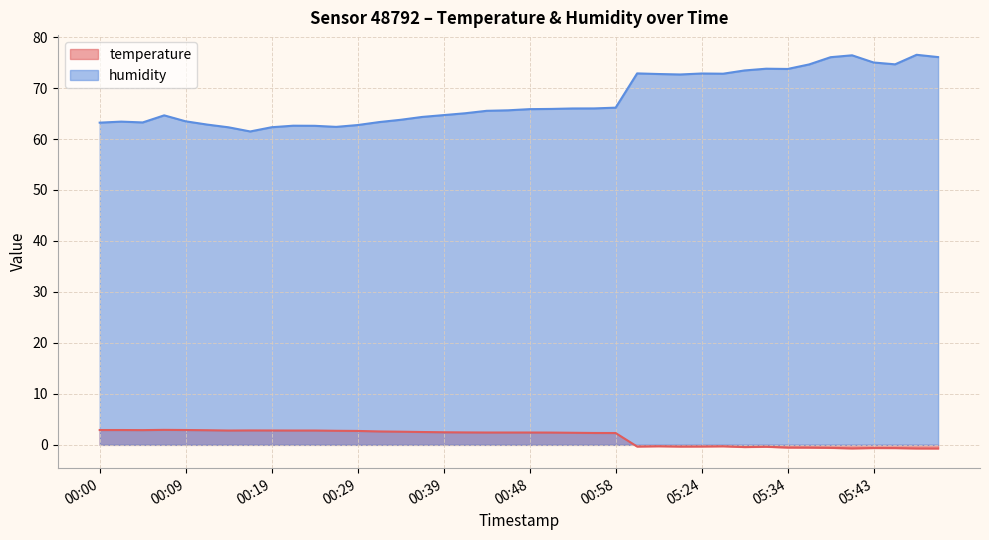

At which category does temperature reach its first local valley?

00:05